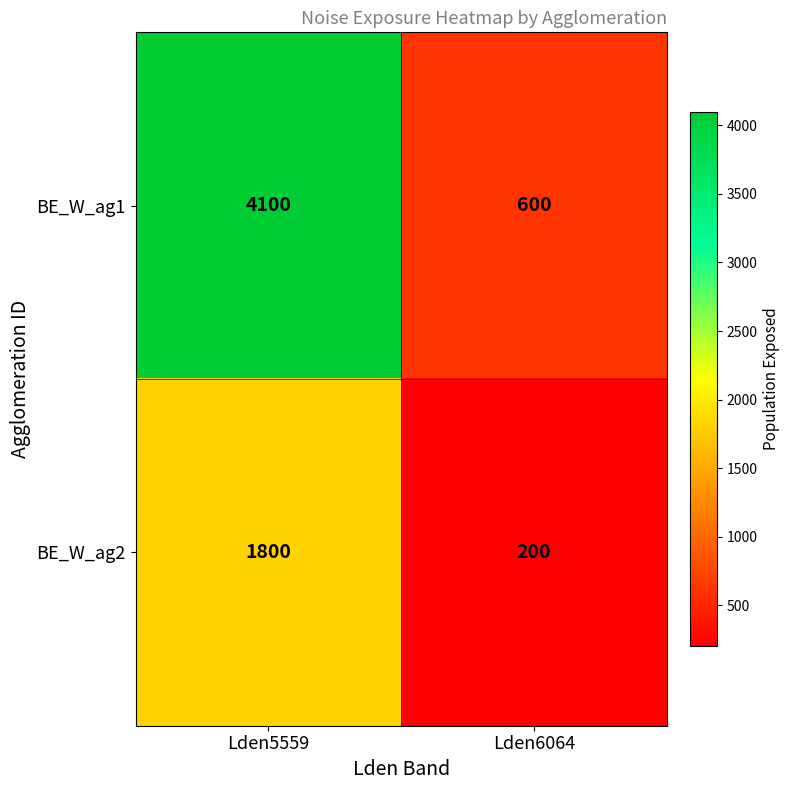

What is the total value across all series at Lden5559?

5900